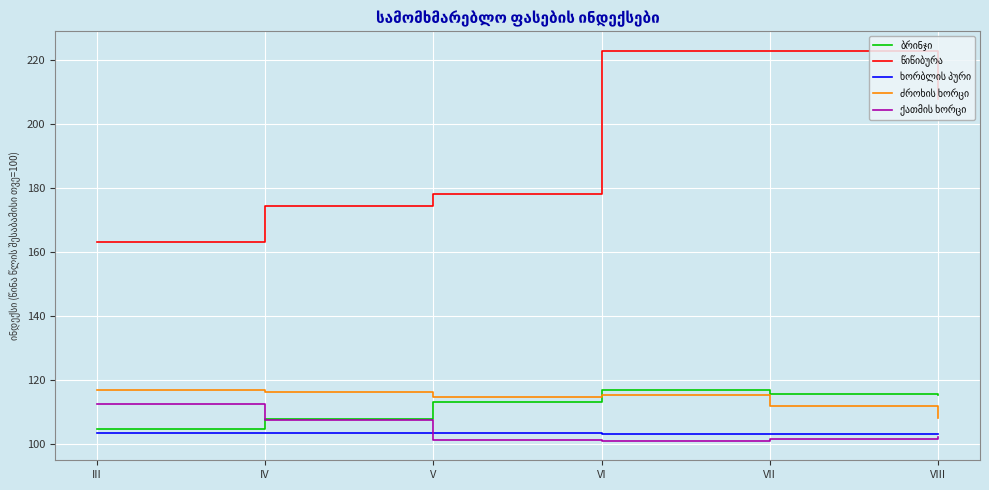

What is the greatest value displayed?

222.8